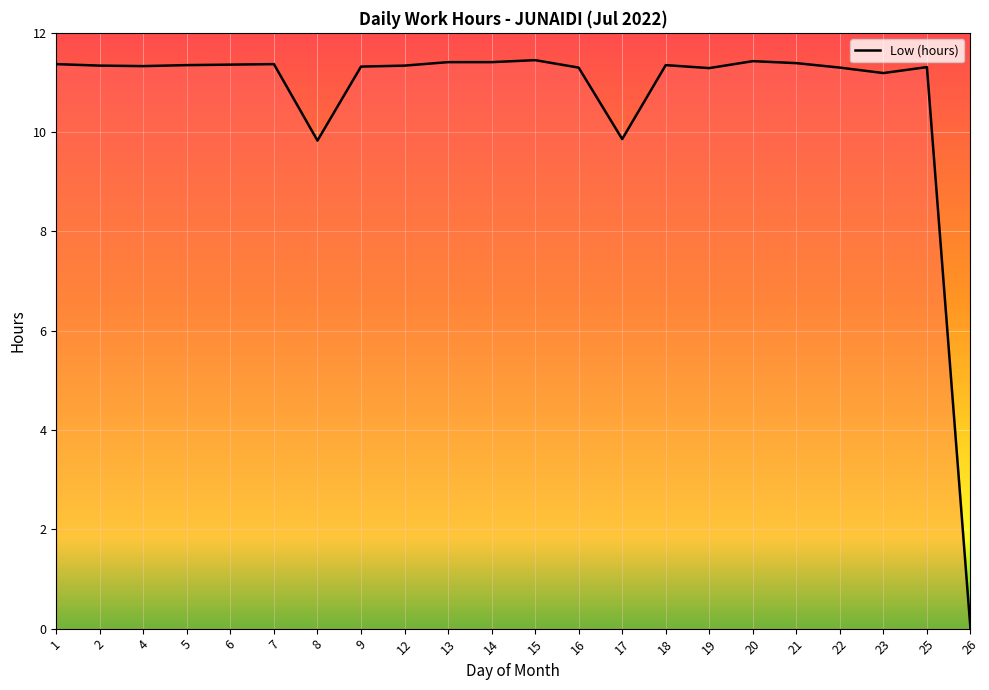

Which category has the lowest value across all series?

26